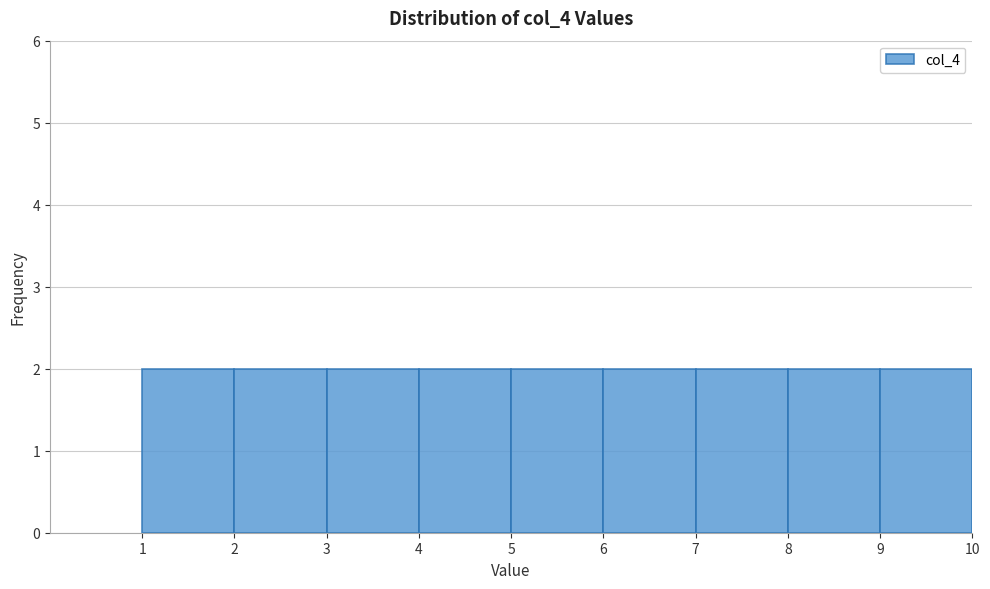

Reading left to right, list every bar in this chart as the range it spans on the x-axis followed by its height. The values are not printed on the chart, so give them approximately, as read against the axis.

1 to 2: 2
2 to 3: 2
3 to 4: 2
4 to 5: 2
5 to 6: 2
6 to 7: 2
7 to 8: 2
8 to 9: 2
9 to 10: 2